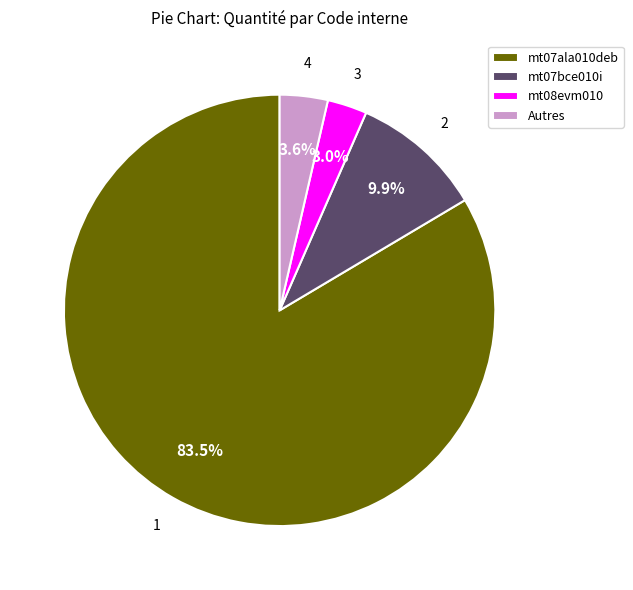

To the nearest percent, what is the average slice percentage?

25%